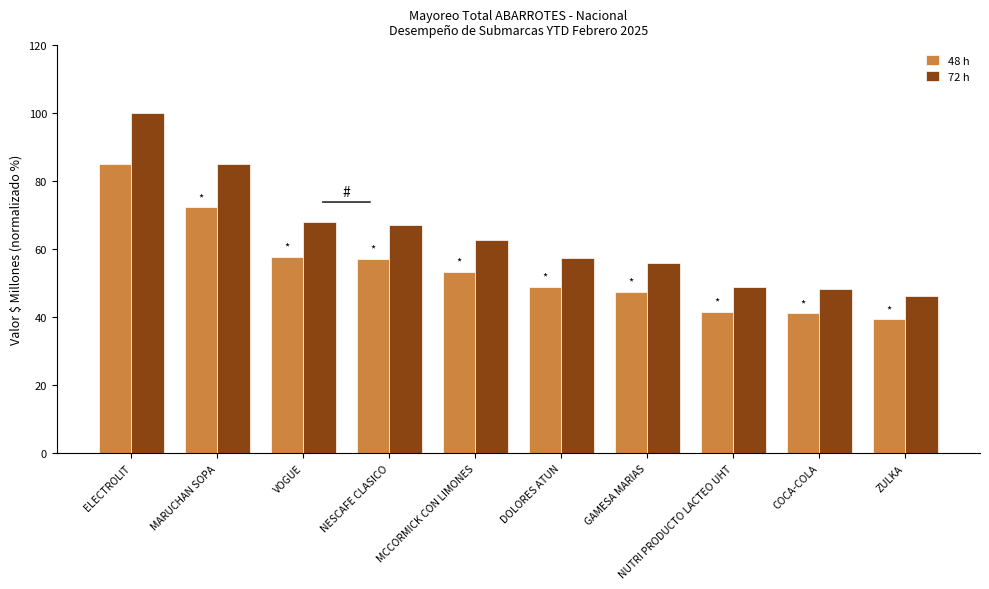

Which series has the largest range (max minus min)?

72 h